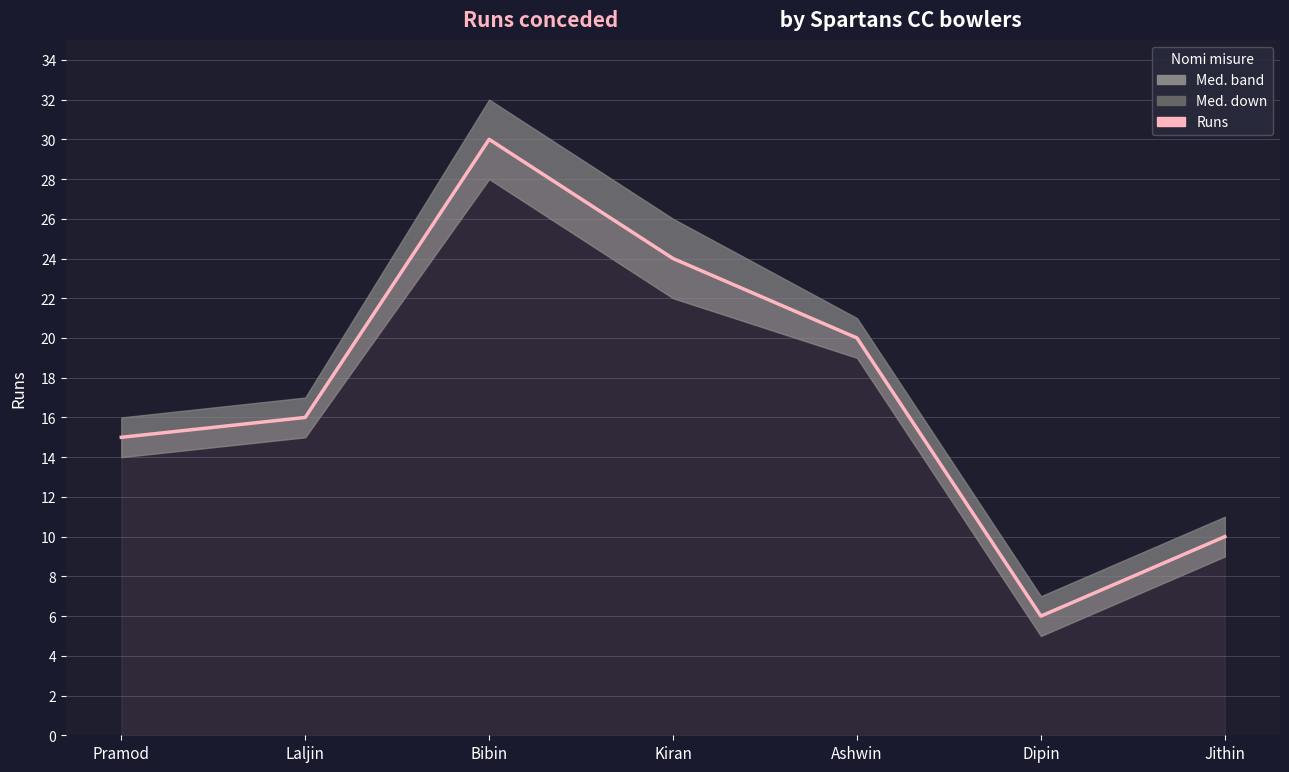

What is the approximate value of Med. down at Dipin, to the nearest 5?

5